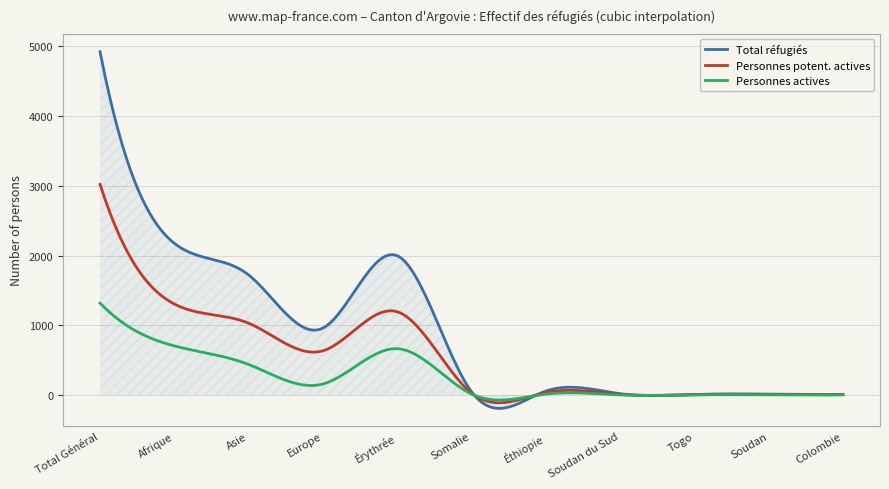

Which series has the largest range (max minus min)?

Total réfugiés